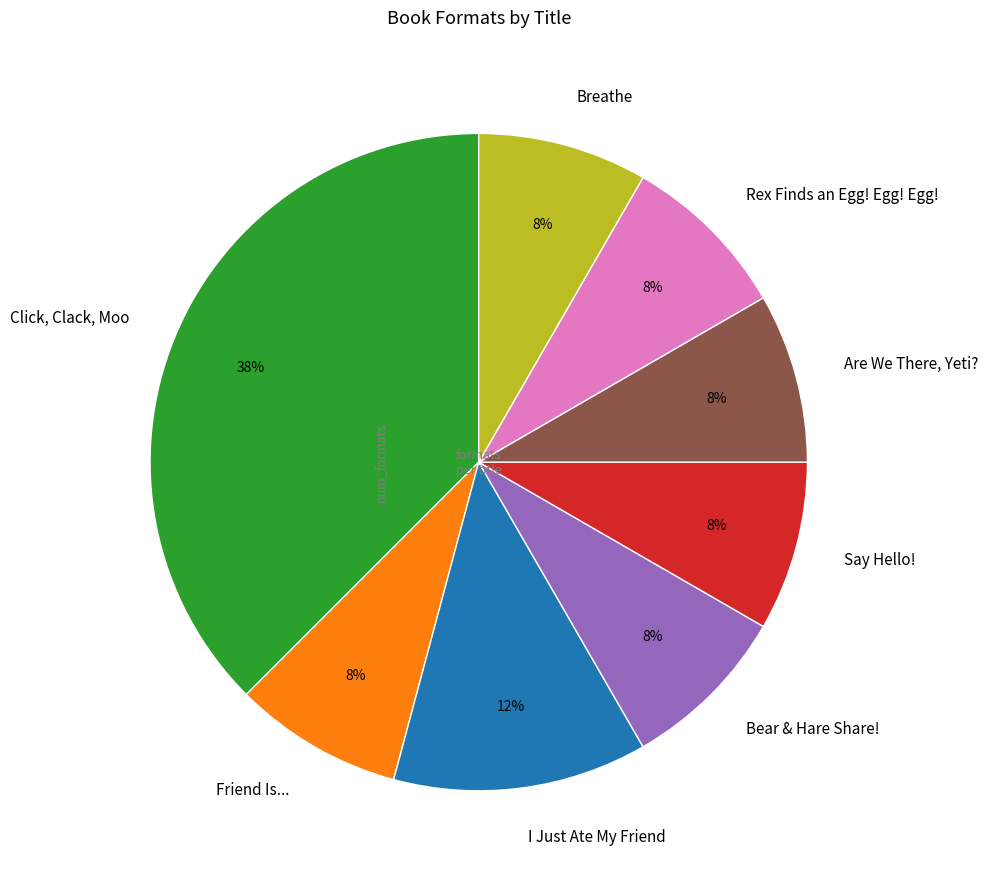

Which slice is the largest?

Click, Clack, Moo